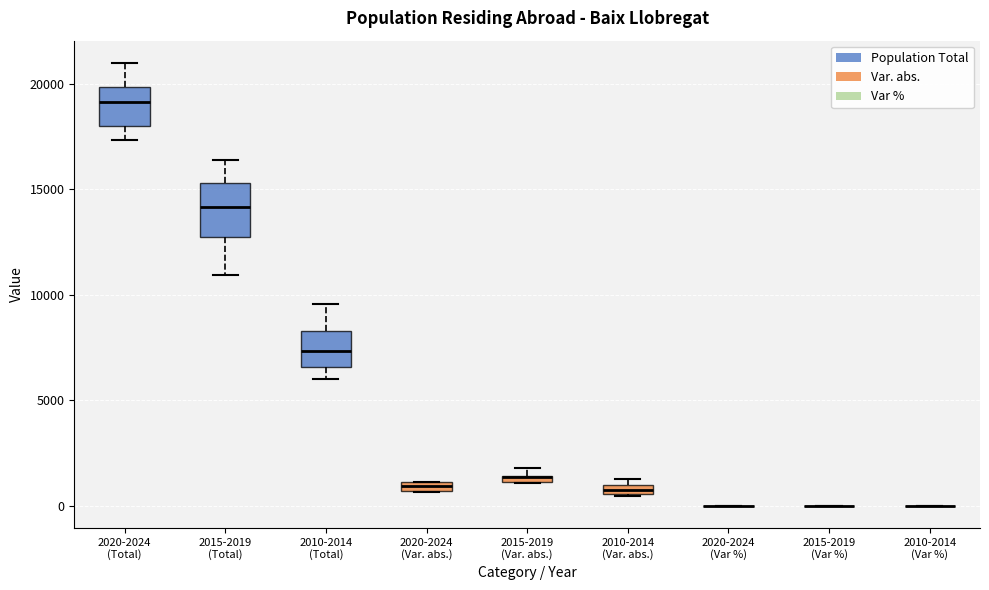

Which box is the tallest, from its lower edge to its upper edge?

2015-2019 (Total)